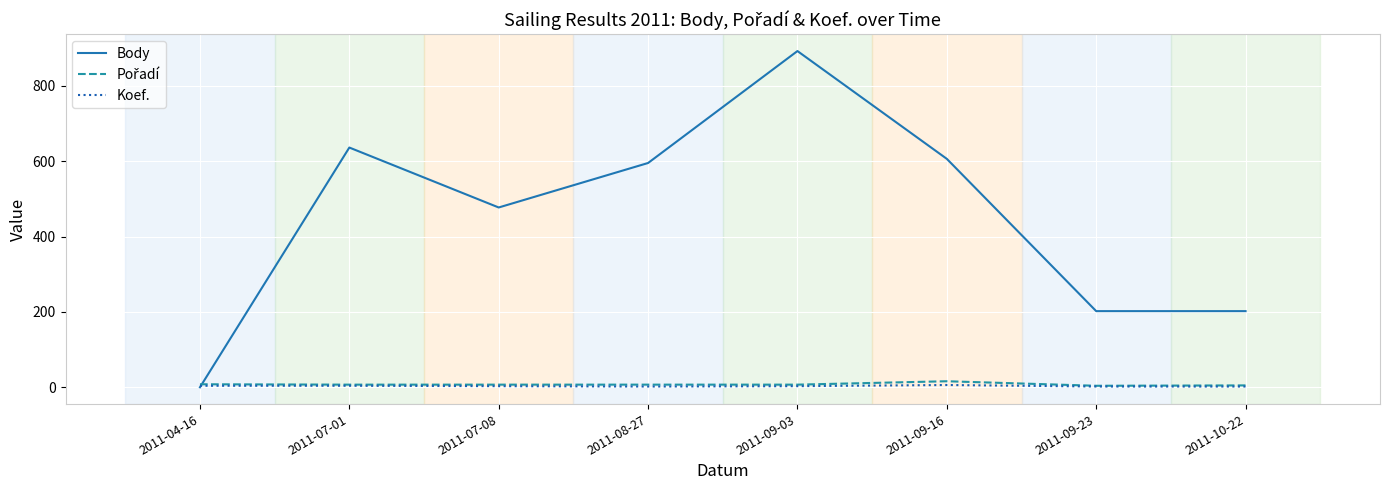

Which series has the widest spread of values?

Body